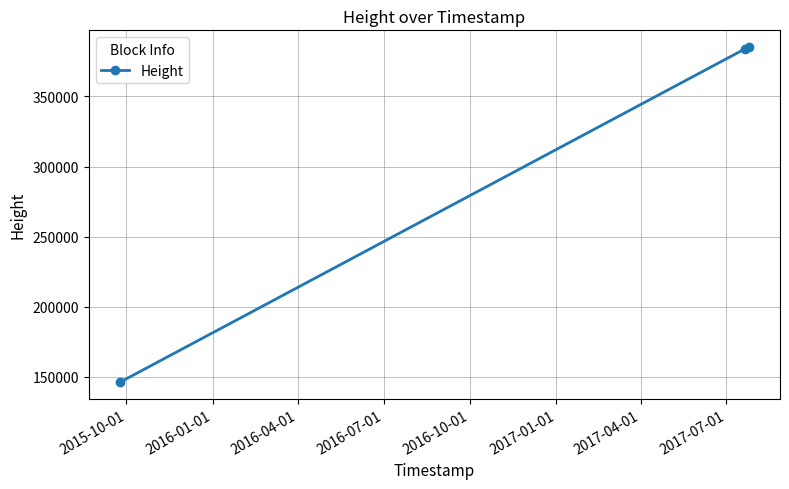

What is the average value?

305122